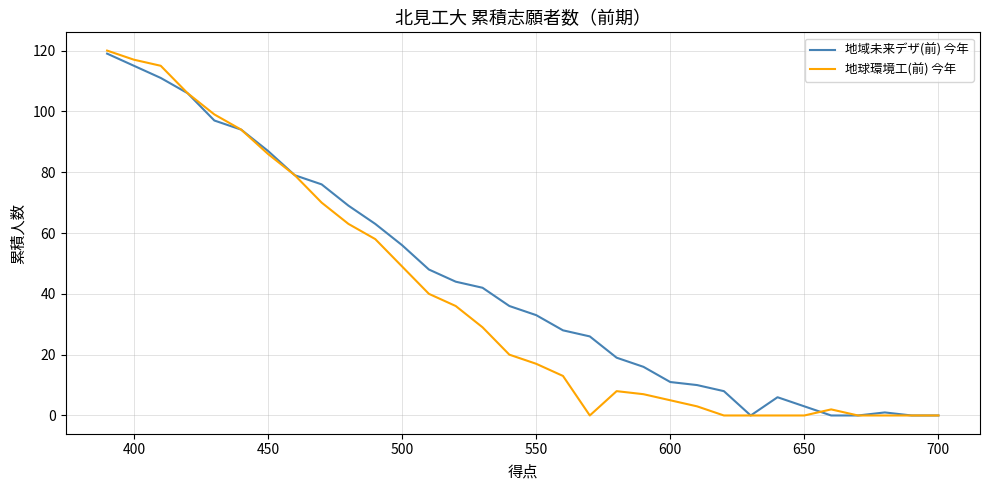

What is the maximum value shown in the chart?

120